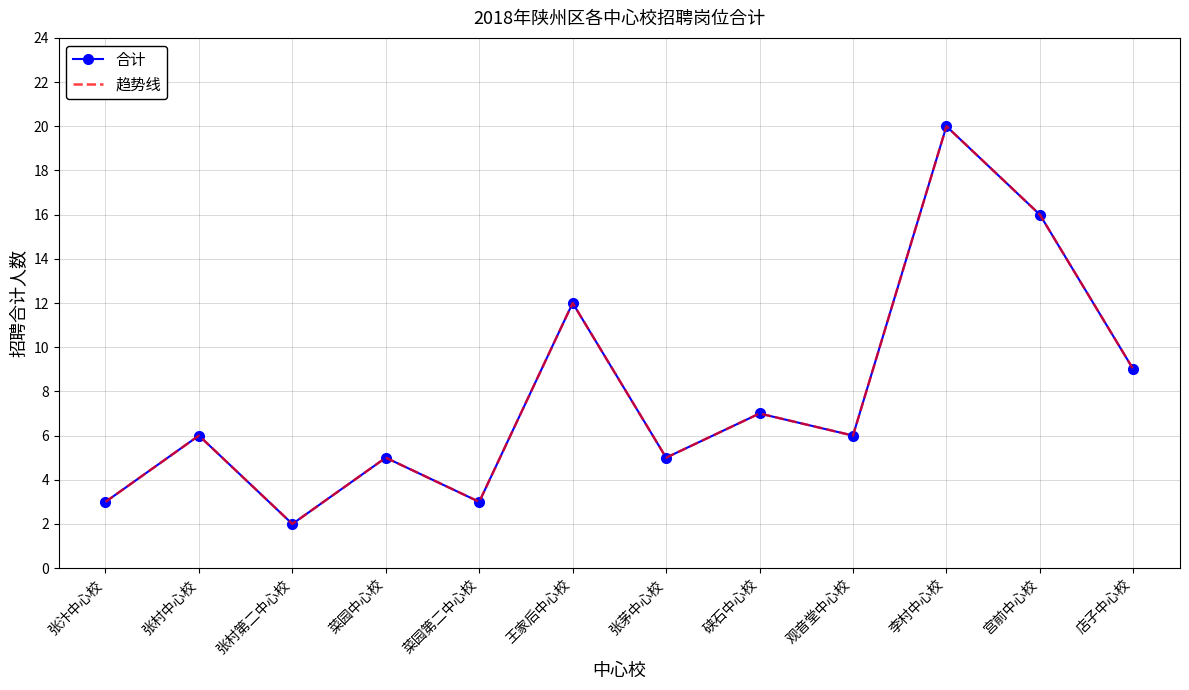

Rank the series by their maximum value, from highest to lowest.

合计, 趋势线